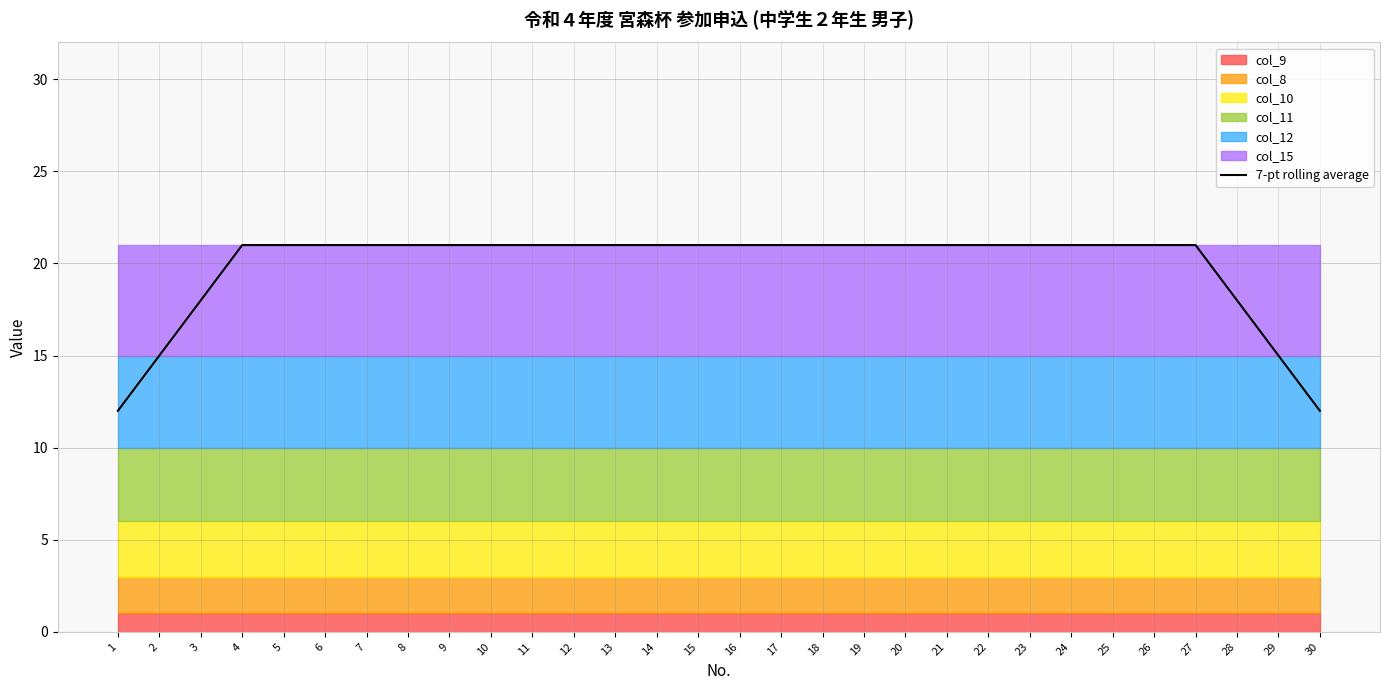

What is the change in value from 1 to 12?

+9